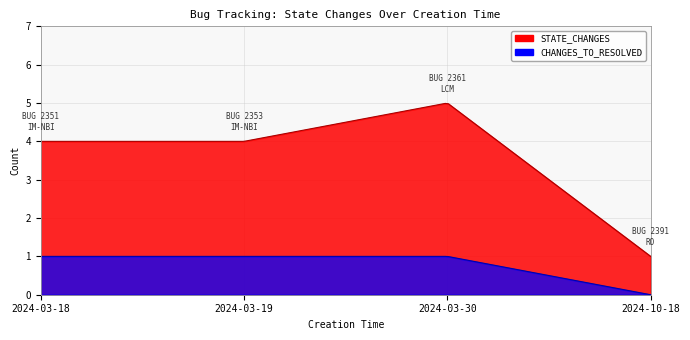

How many values in the CHANGES_TO_RESOLVED series are below 1?

1